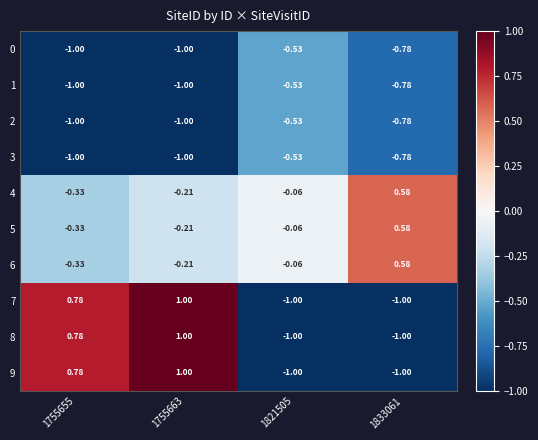

At how many categories does at least one series exceed 0?

3